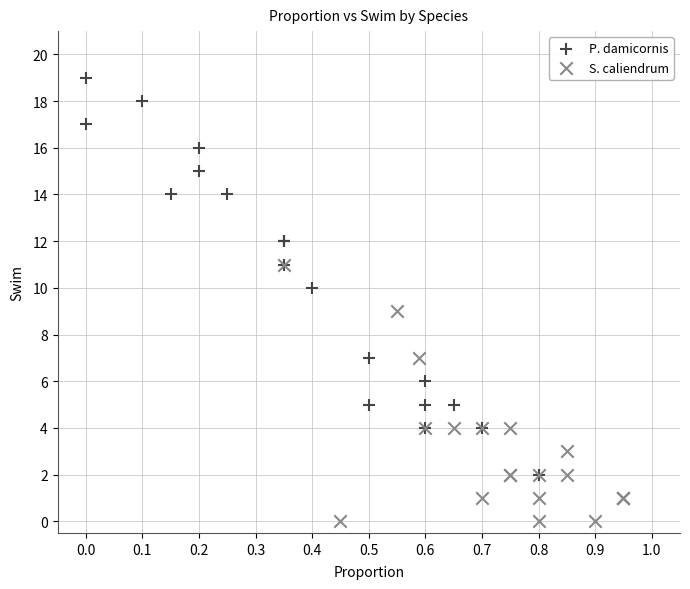

Which series contains the lowest Y value?

S. caliendrum